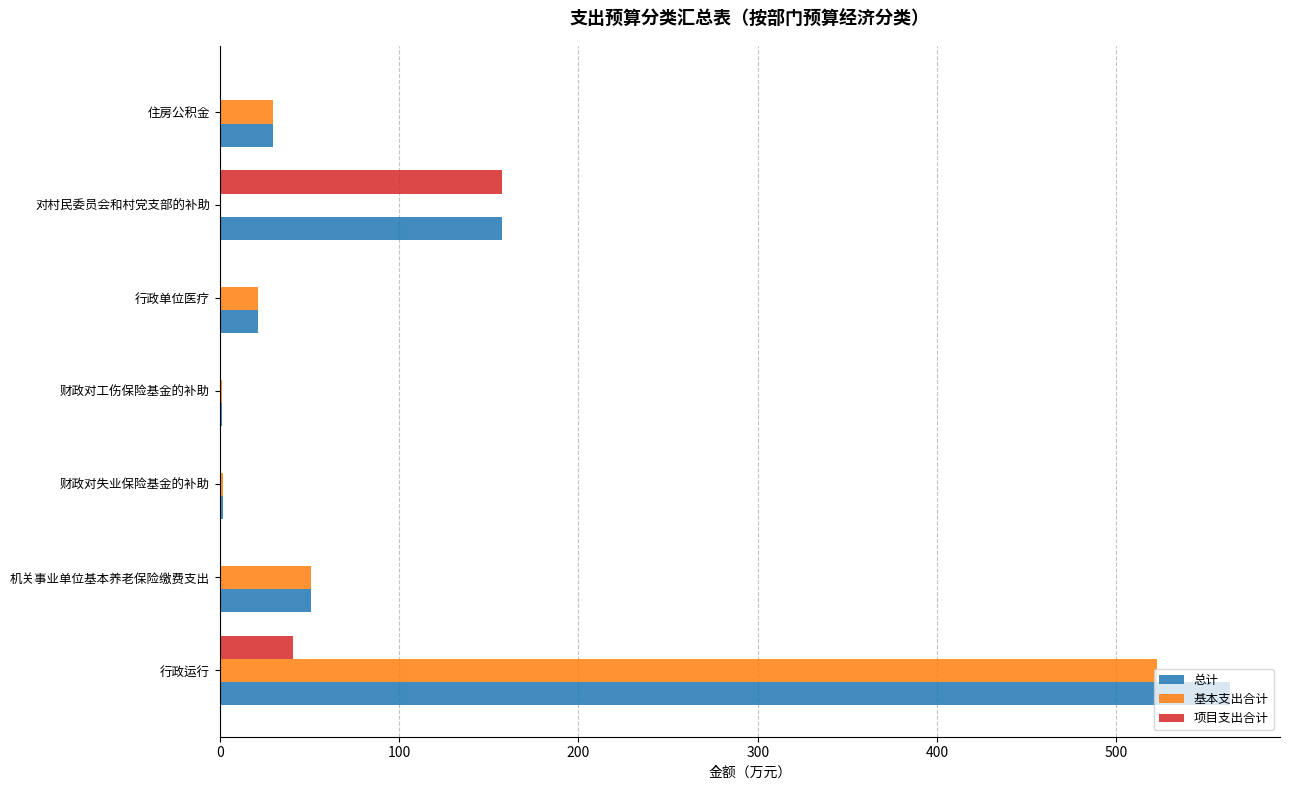

What value does the 总计 series have at 行政运行?

563.1